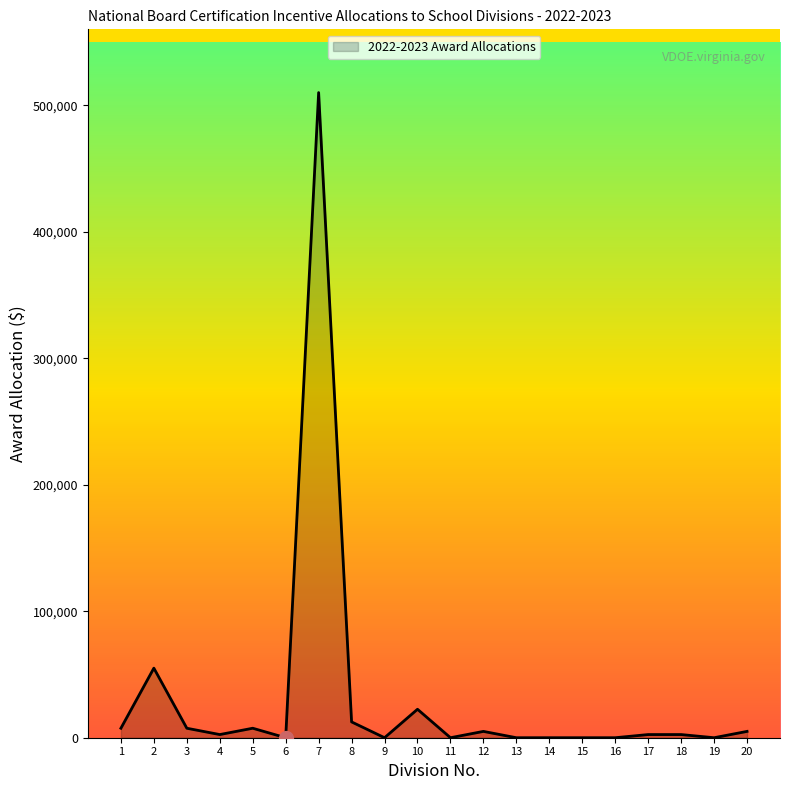

At which category does the data reach its first local peak?

2